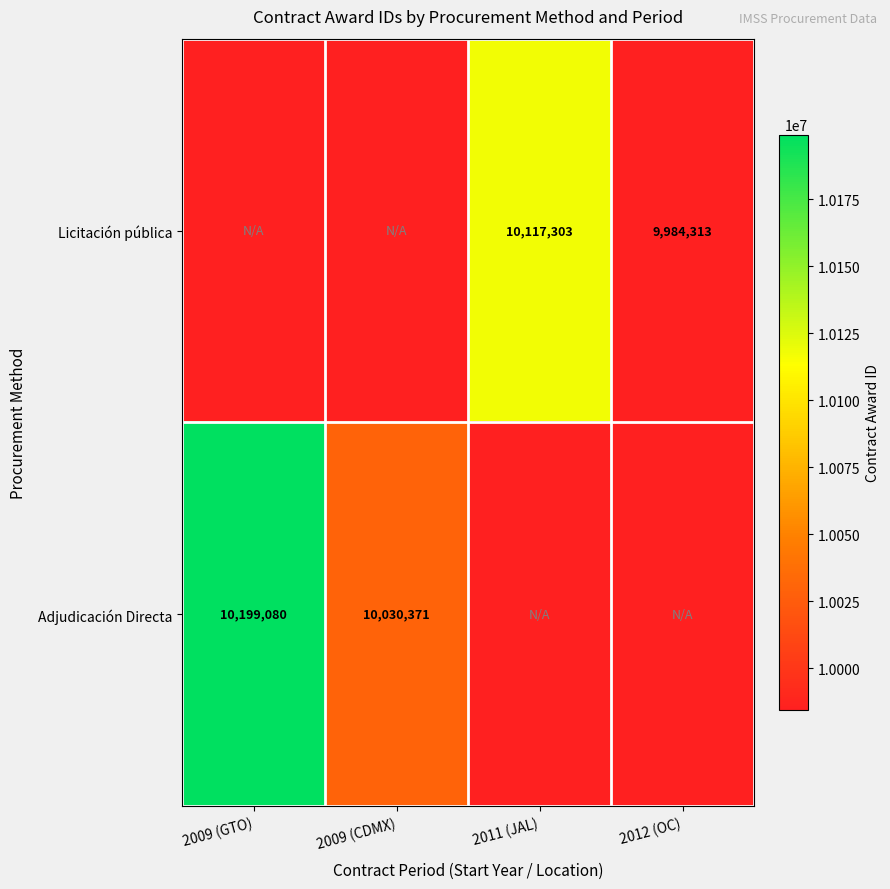

The value of Adjudicación Directa at 2009 (GTO) is 10199080. True or false?

True